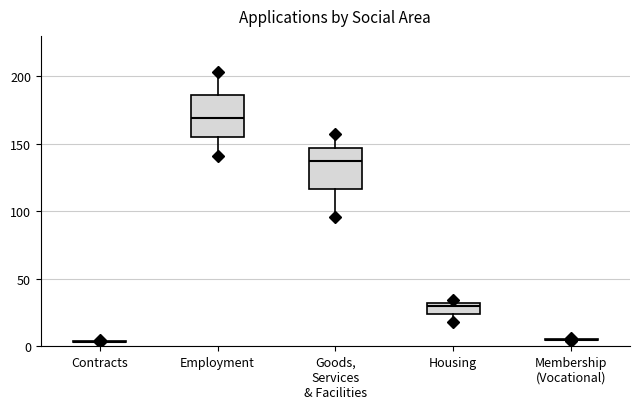

Reading left to right, transcribe this box plot: for each box, give where its median line is, the range the box spans, and where its two whiskers end, as read against the y-axis. The values are not printed on the chart, so give them approximately, as read against the axis.

Contracts: box collapsed to a line at 5, whiskers 5 to 5
Employment: median 170, box 155 to 185, whiskers 140 to 205
Goods, Services & Facilities: median 135, box 115 to 145, whiskers 95 to 155
Housing: median 30 (just below the box's upper edge), box 25 to 30, whiskers 20 to 35
Membership (Vocational): box collapsed to a line at 5, whiskers 5 to 5